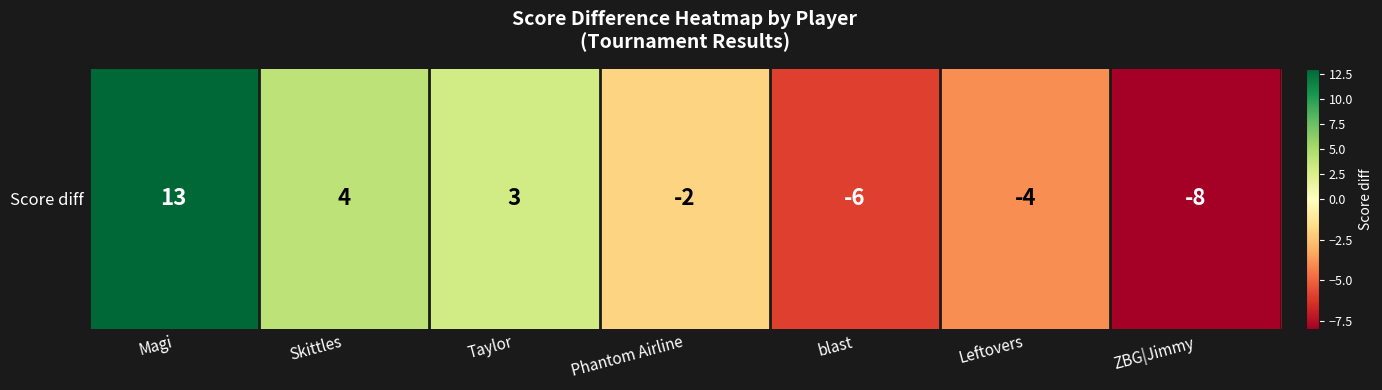

Reading left to right, what are all the values shown in this chart?

Magi=13	Skittles=4	Taylor=3	Phantom Airline=-2	blast=-6	Leftovers=-4	ZBG|Jimmy=-8